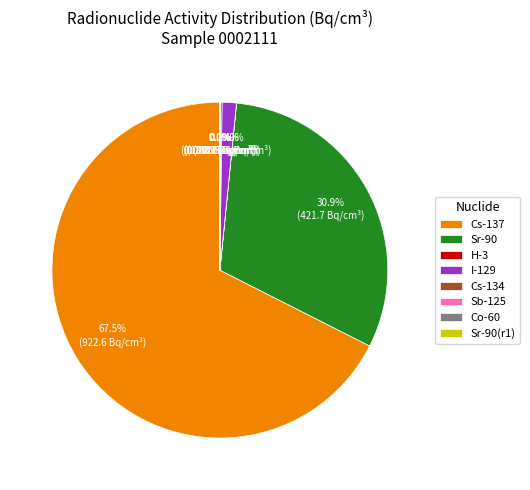

Which category has the biggest portion of the pie?

Cs-137